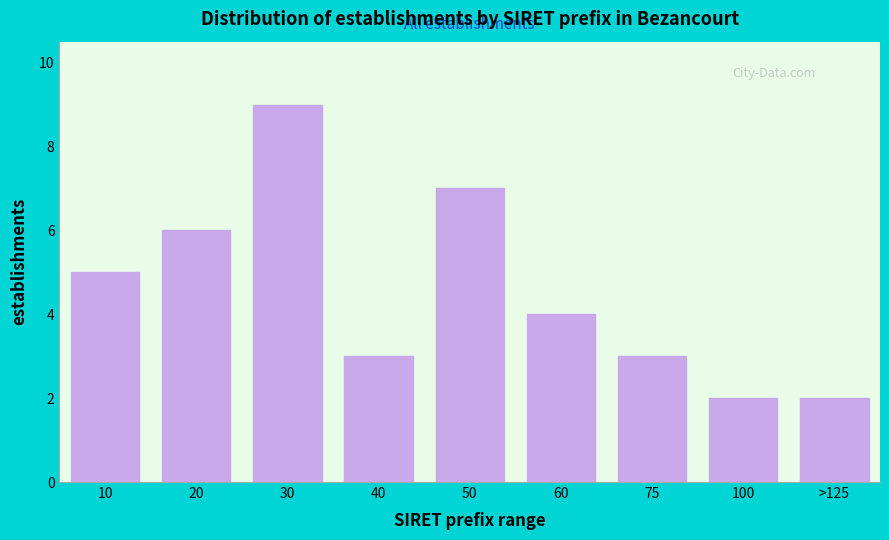

Reading left to right, extract all data points from this chart.

10=5	20=6	30=9	40=3	50=7	60=4	75=3	100=2	>125=2